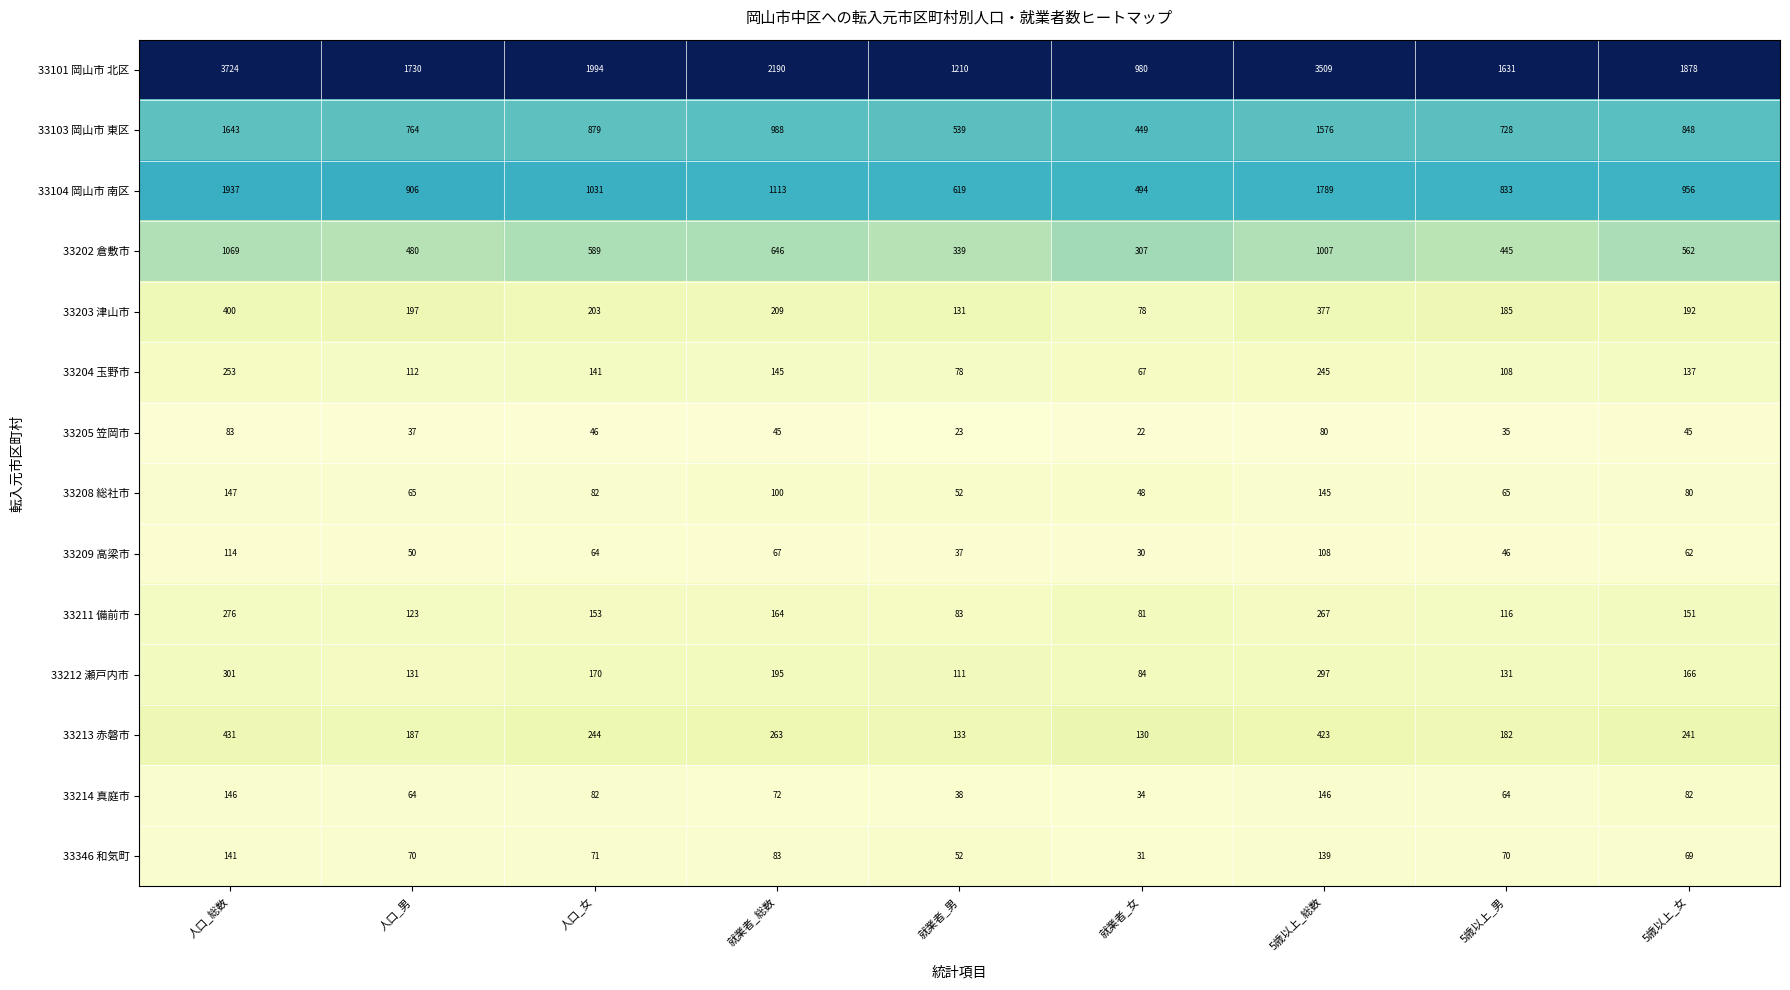

Rank the series by their maximum value, from highest to lowest.

33101 岡山市 北区, 33104 岡山市 南区, 33103 岡山市 東区, 33202 倉敷市, 33213 赤磐市, 33203 津山市, 33212 瀬戸内市, 33211 備前市, 33204 玉野市, 33208 総社市, 33214 真庭市, 33346 和気町, 33209 高梁市, 33205 笠岡市